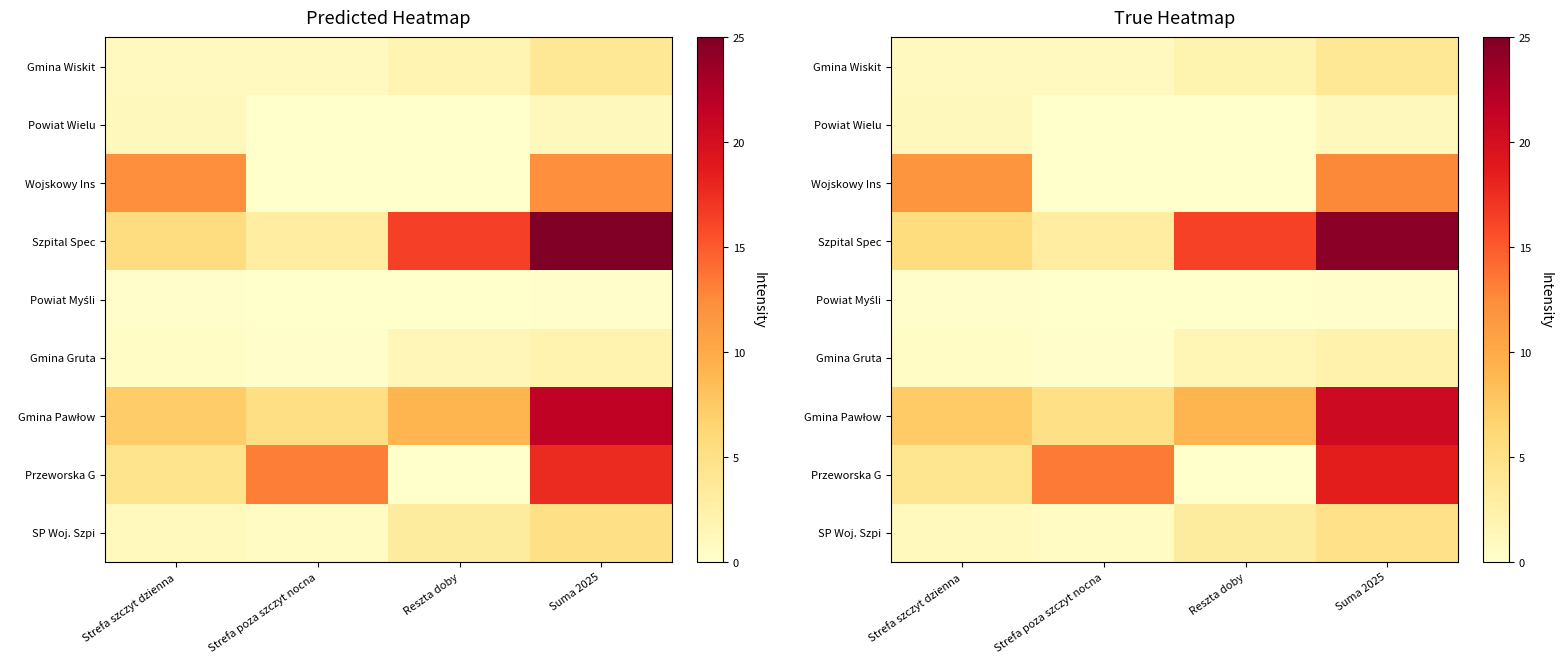

What is the greatest value displayed?

24.3